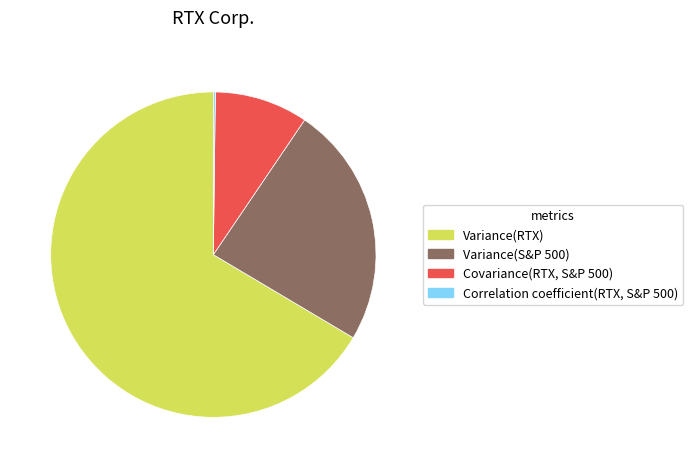

What is the largest slice in the pie chart?

Variance(RTX)